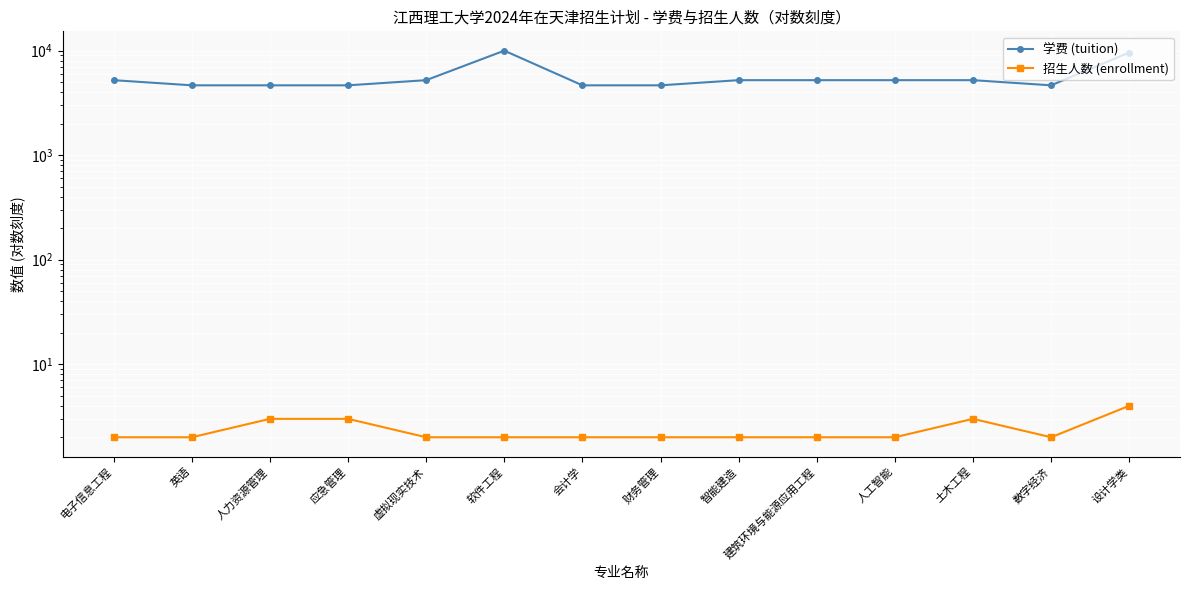

What position from the right is 英语?

13